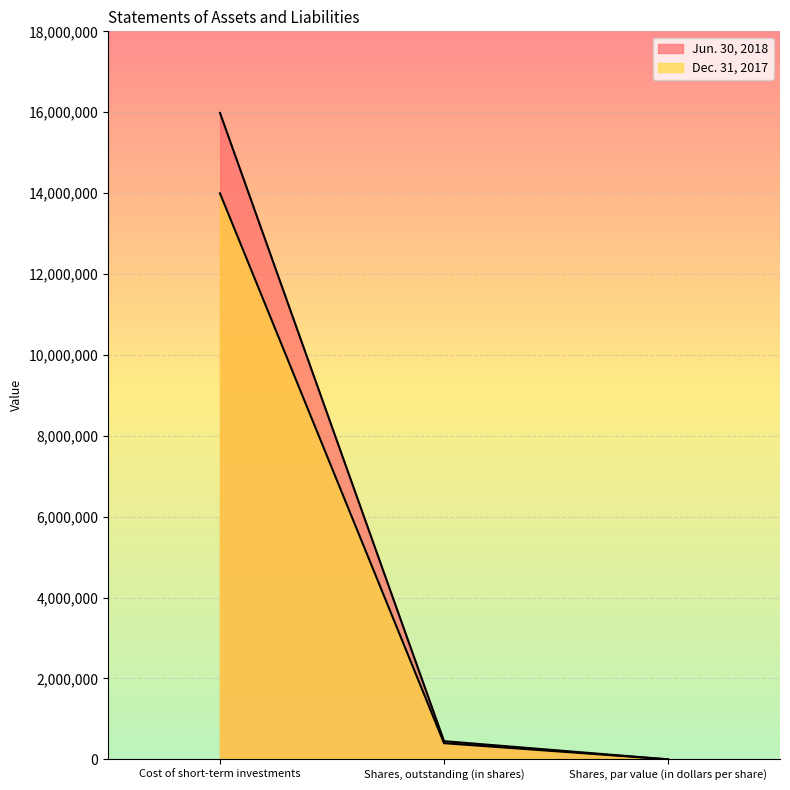

At which label does Dec. 31, 2017 first exceed 400000?

Cost of short-term investments